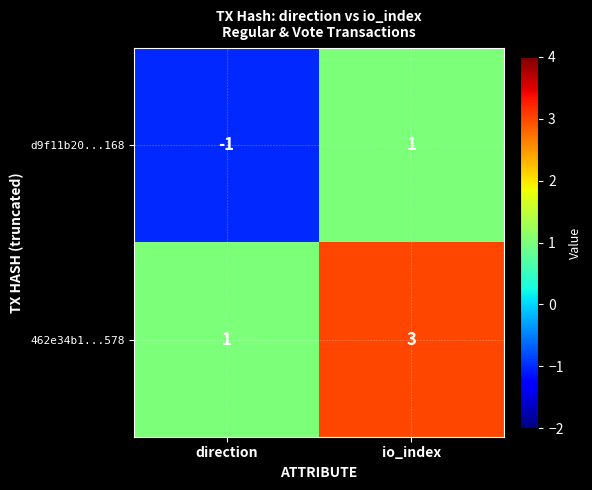

Reading right to left, extract all data points from this chart.

d9f11b20...168: 1	-1
462e34b1...578: 3	1